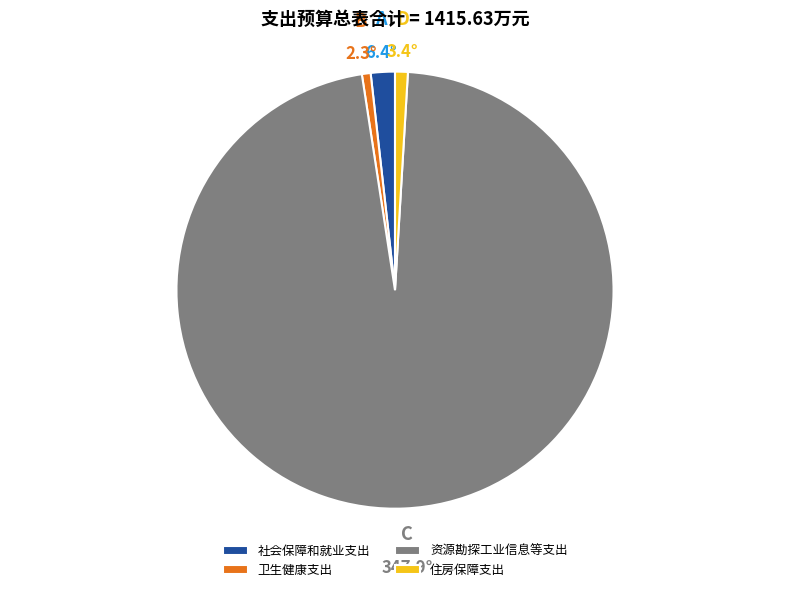

How many slices are in this pie chart?

4